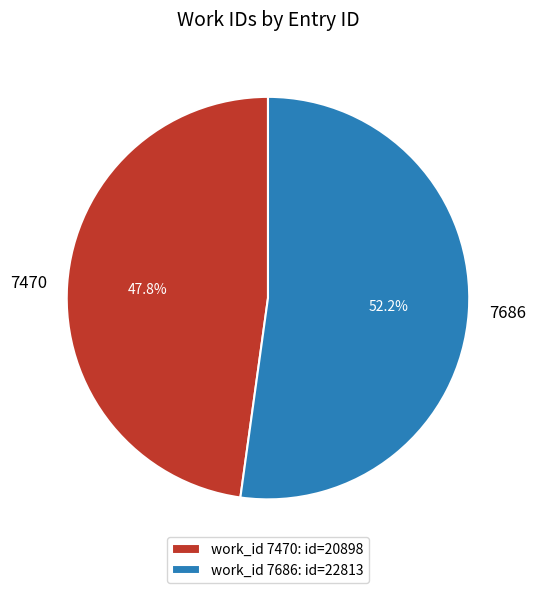

Does any single category account for the majority?

Yes